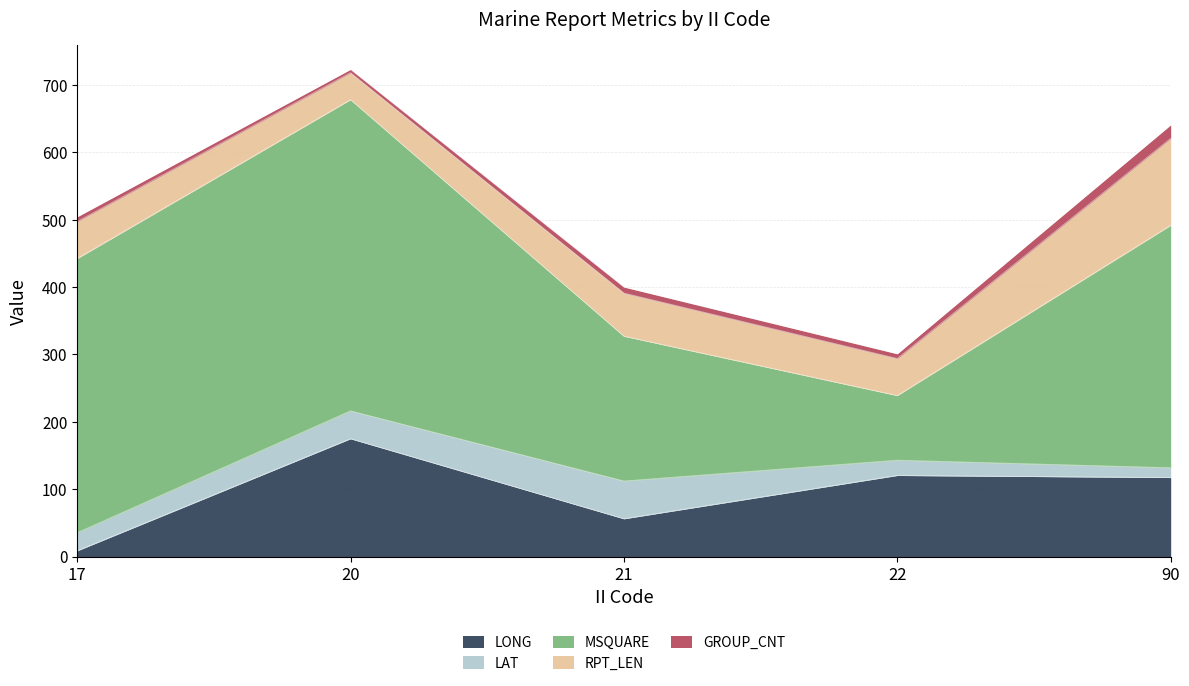

What is the difference between the second highest and minimum values in the LONG series?

111.9